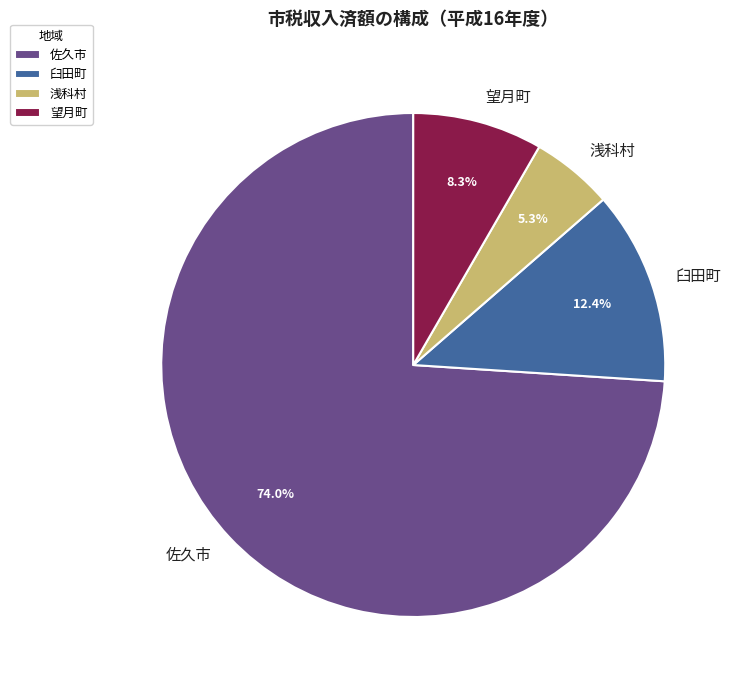

Which category has the smallest portion of the pie?

浅科村